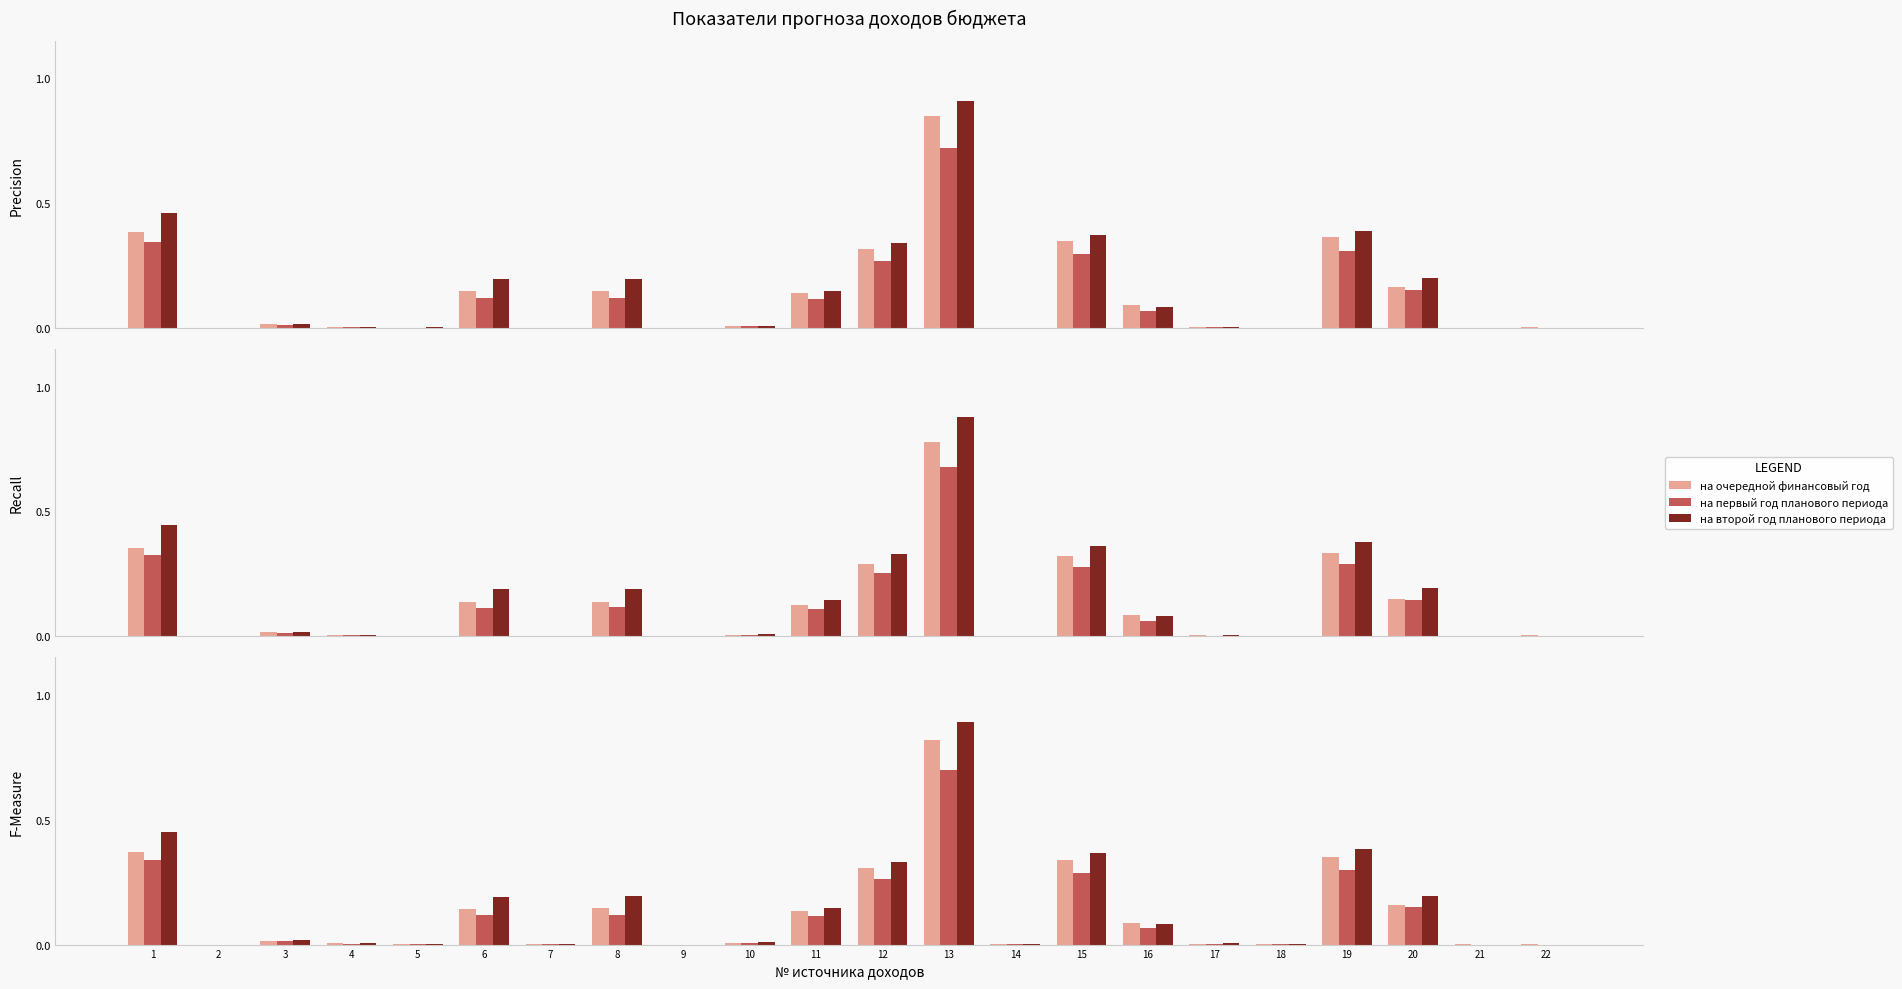

What is the average value of the на первый год планового периода series?

0.1